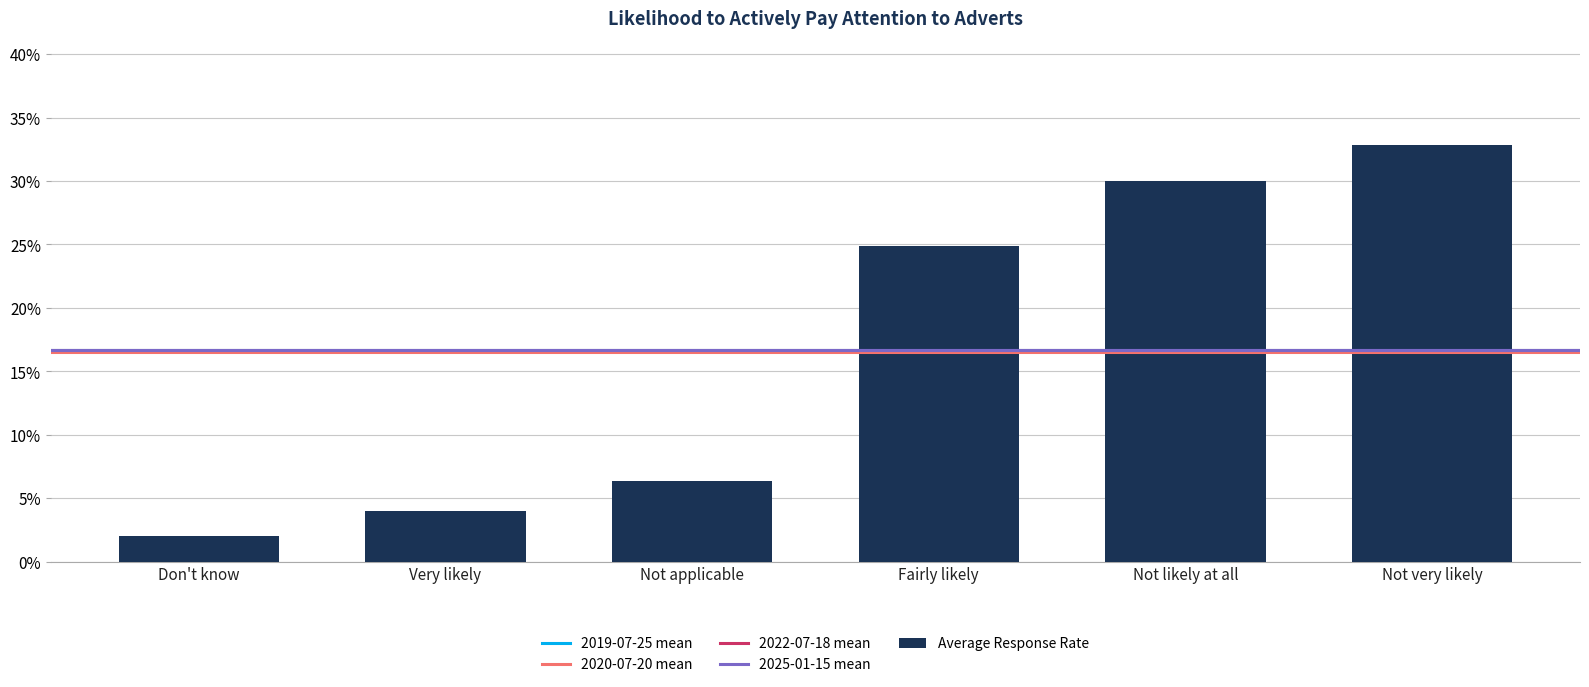

Are the bars horizontal?

No